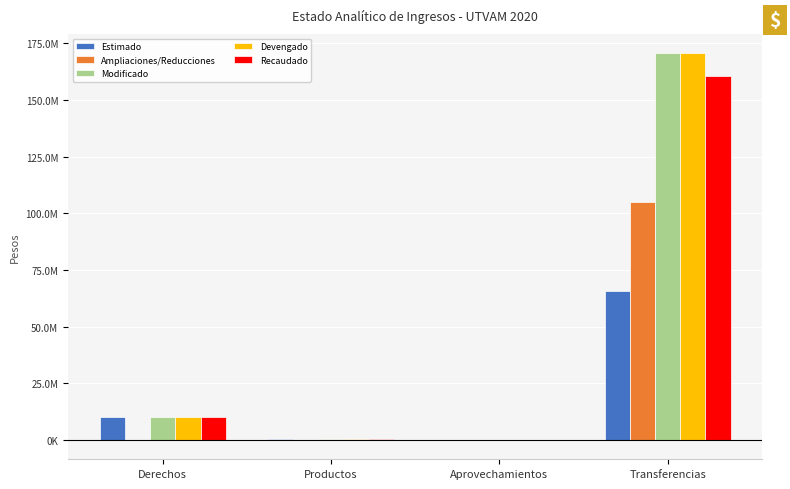

What is the total value across all series at Transferencias?

672068363.7